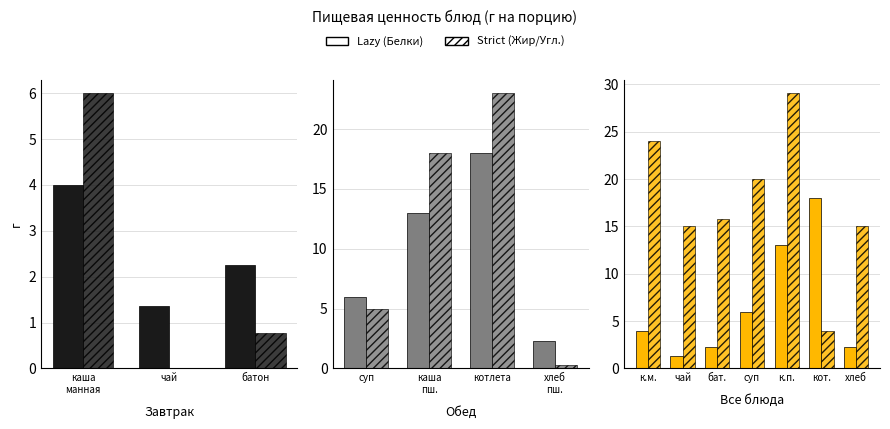

What value does the Белки series have at бат.?

2.2